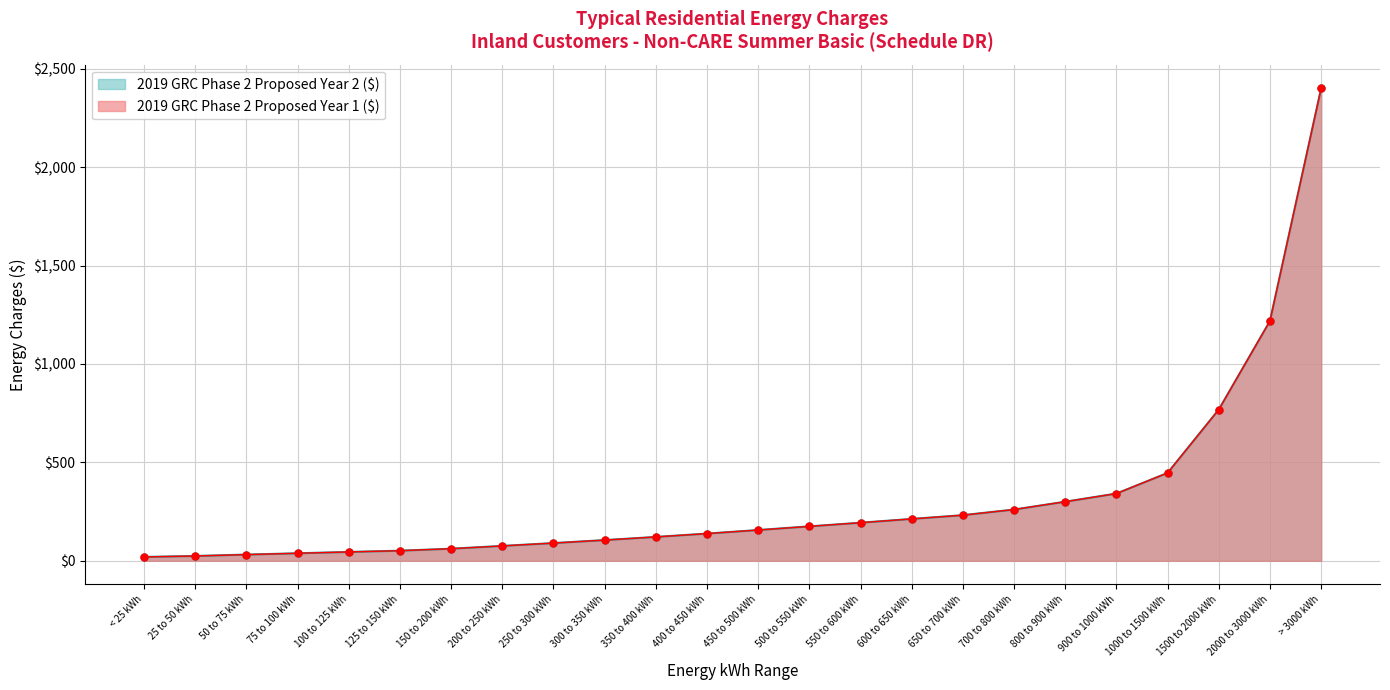

What position from the right is 1500 to 2000 kWh?

3